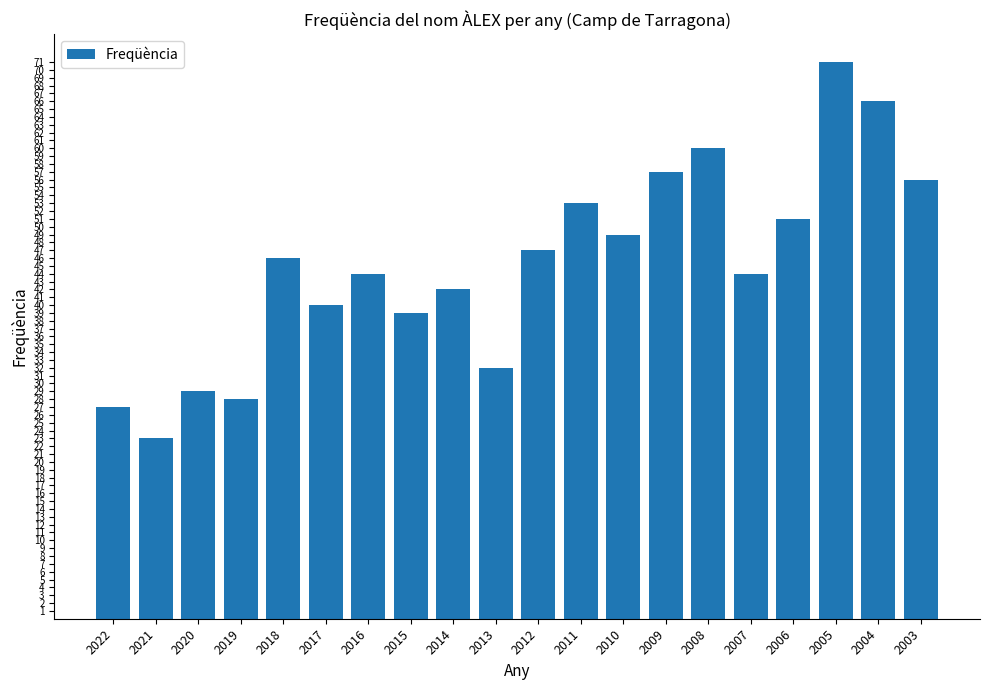

True or false: the data shows 27 at 2022.

True